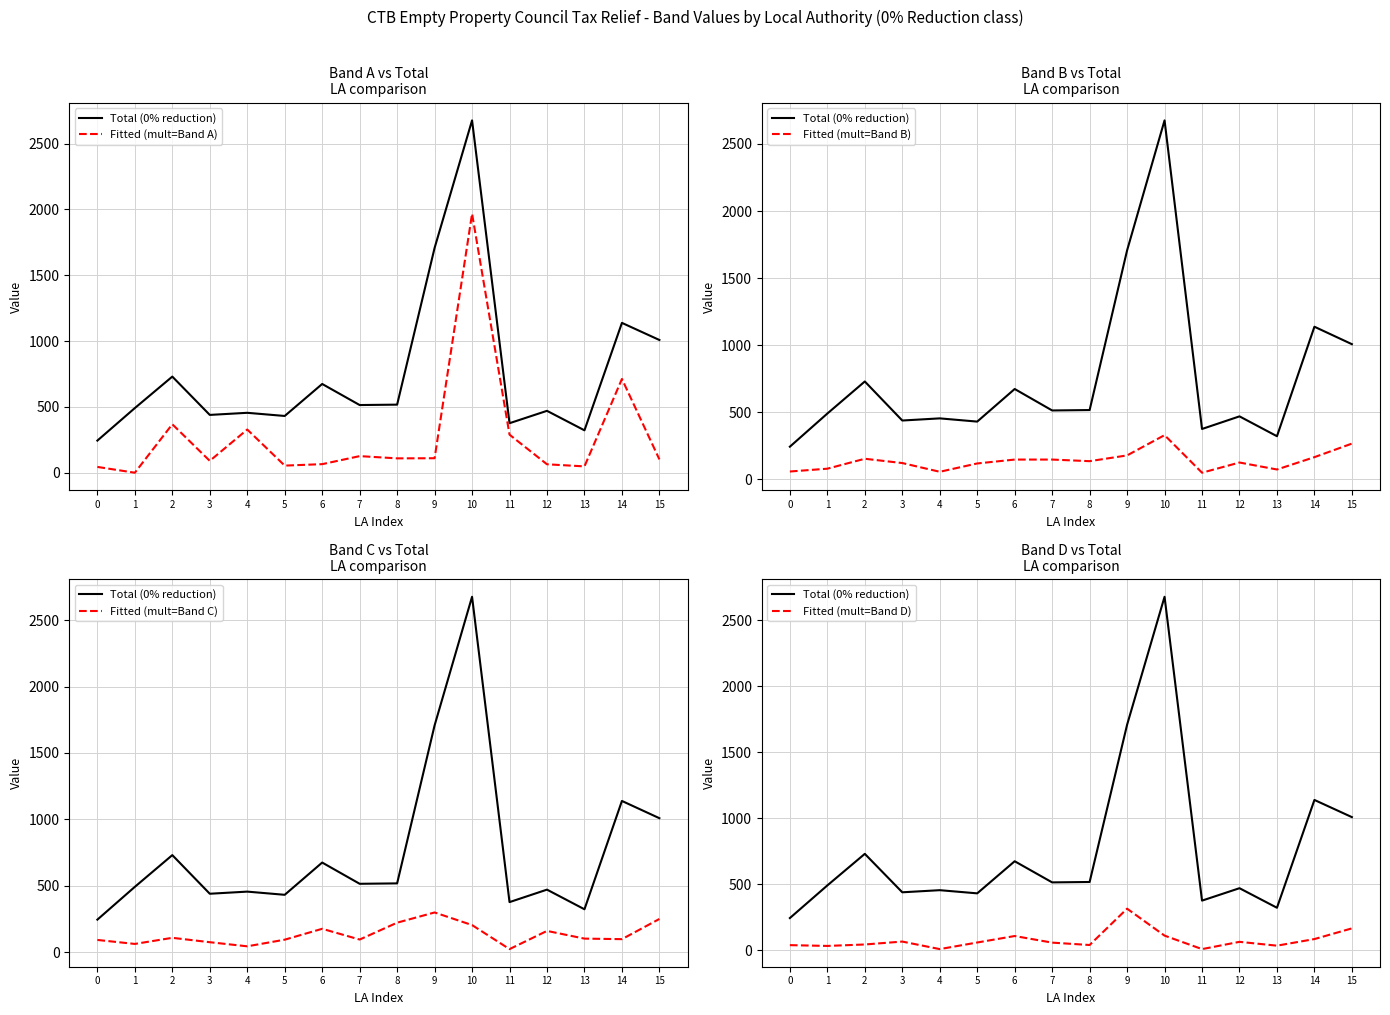

The value of Fitted (mult=Band B) at 1 is 35. True or false?

False